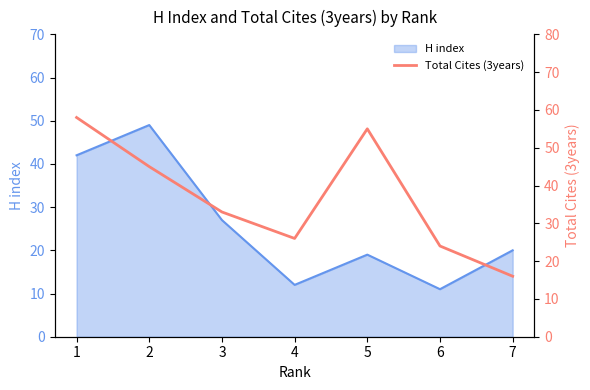

True or false: H index has a value of 20 at 7.

True